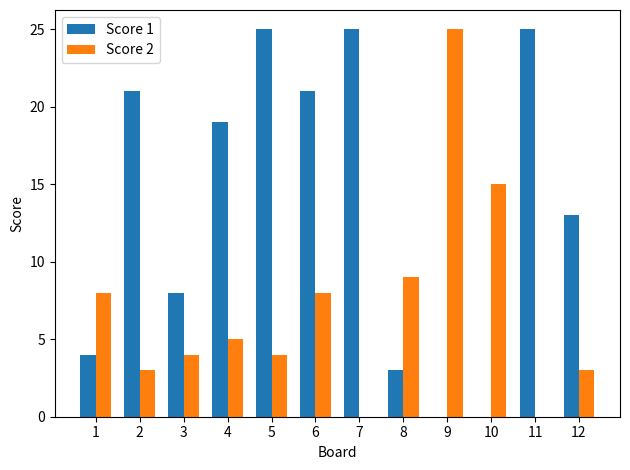

The value of Score 1 at 10 is -14. True or false?

False